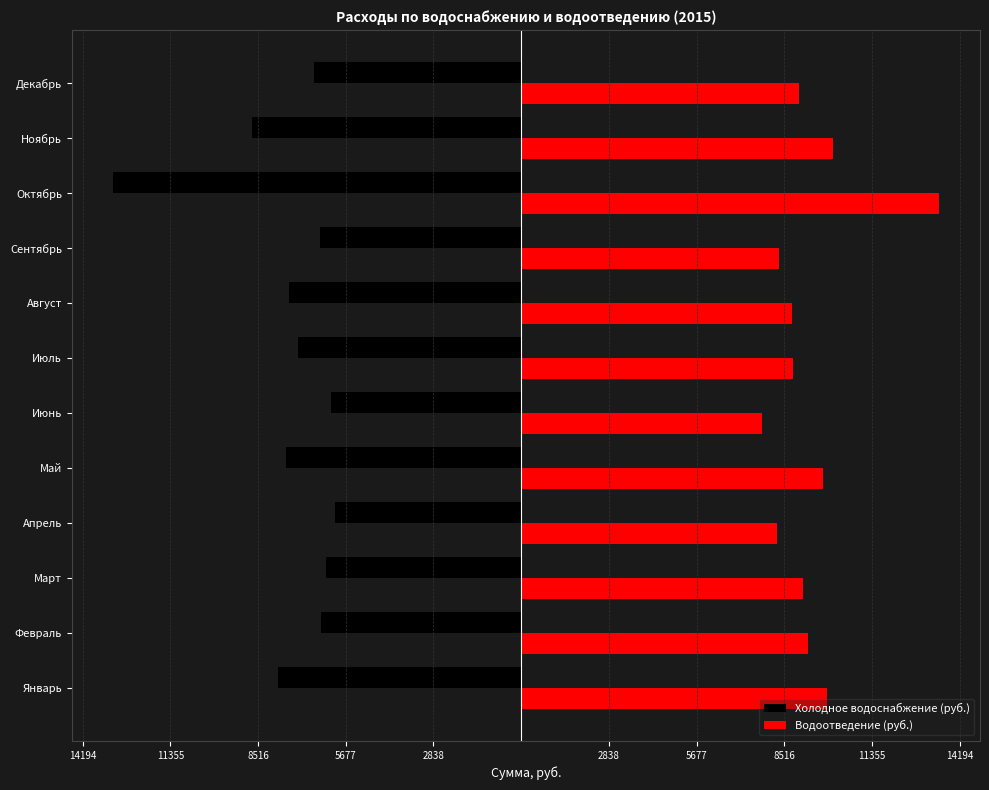

What are all the series names shown in the legend?

Холодное водоснабжение (руб.), Водоотведение (руб.)